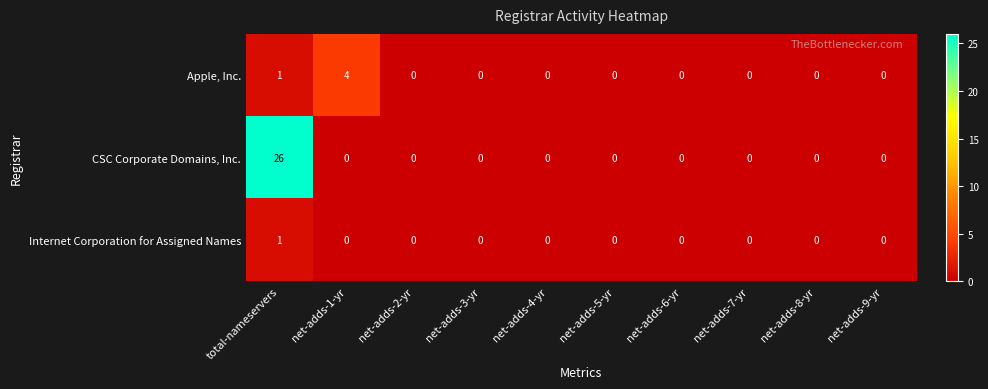

Which category has the highest value in the Internet Corporation for Assigned Names series?

total-nameservers